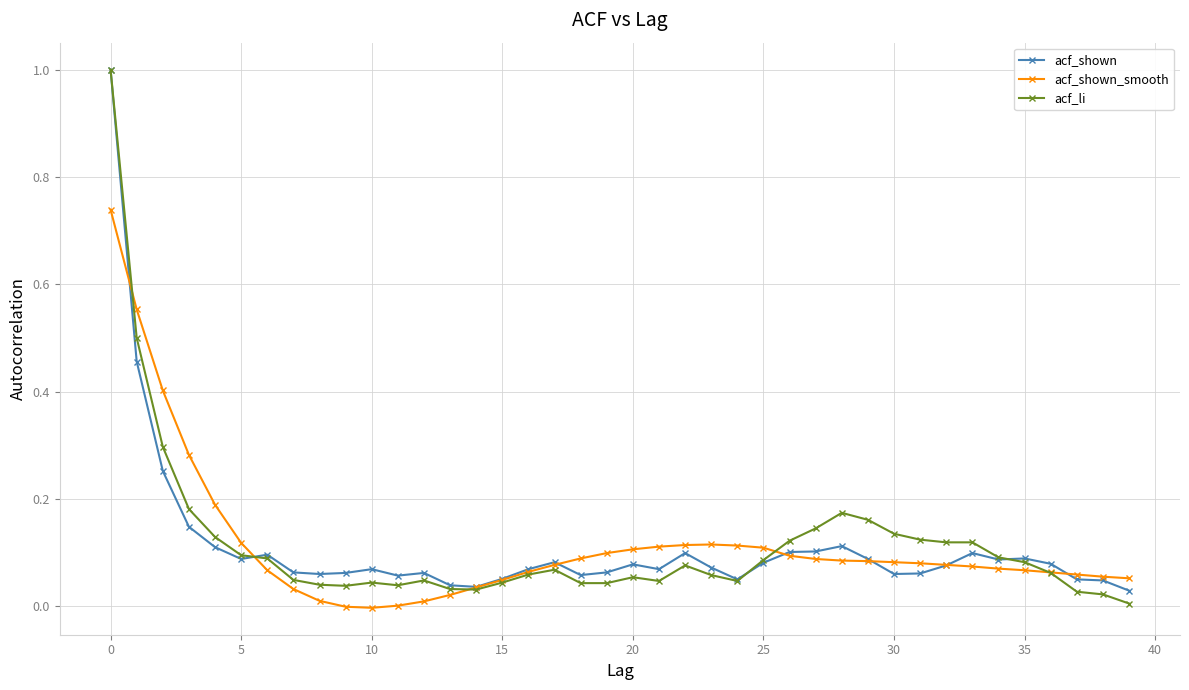

What is the sum of all acf_li values?

4.6